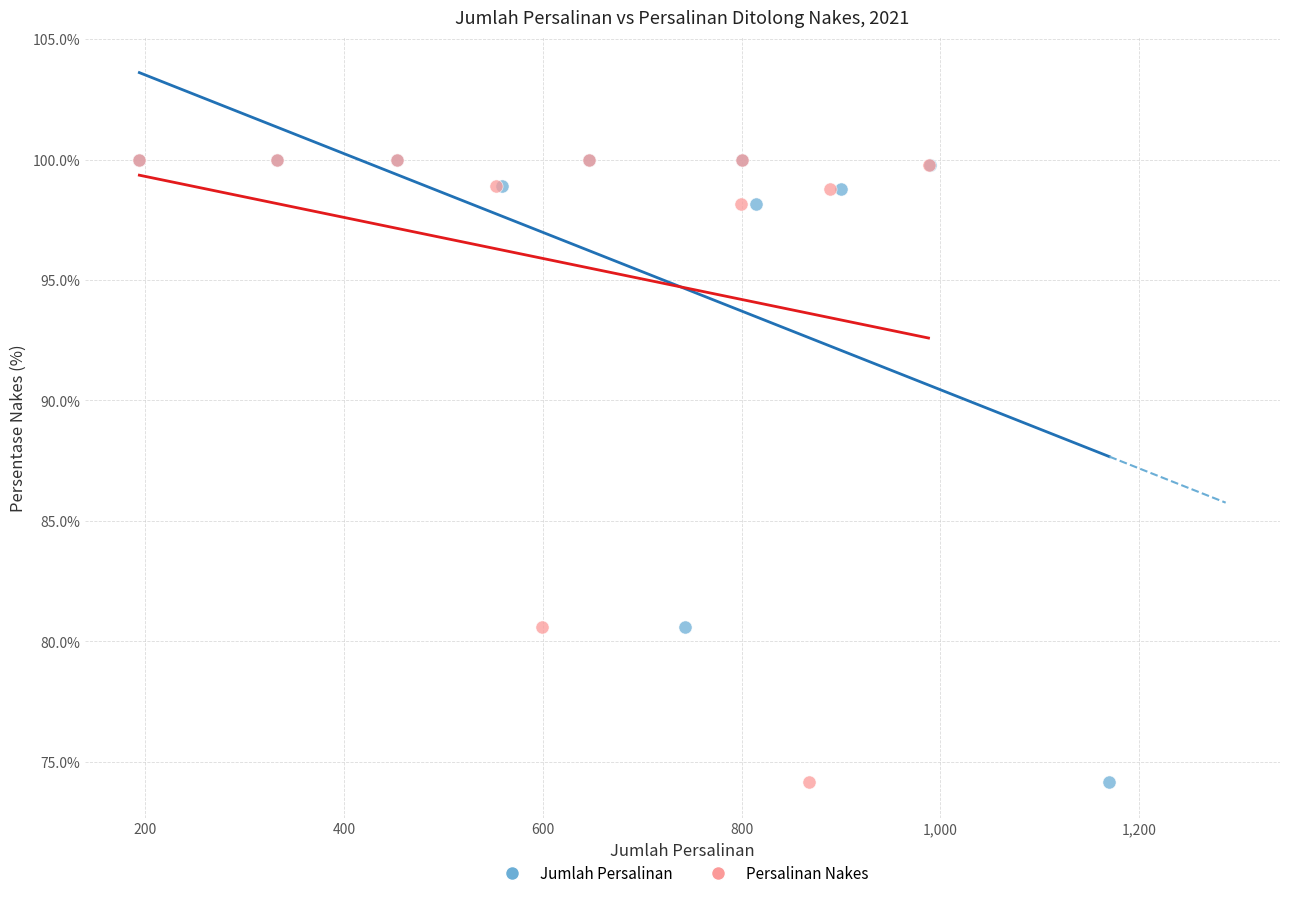

What are all the series names shown in the legend?

Jumlah Persalinan, Persalinan Nakes